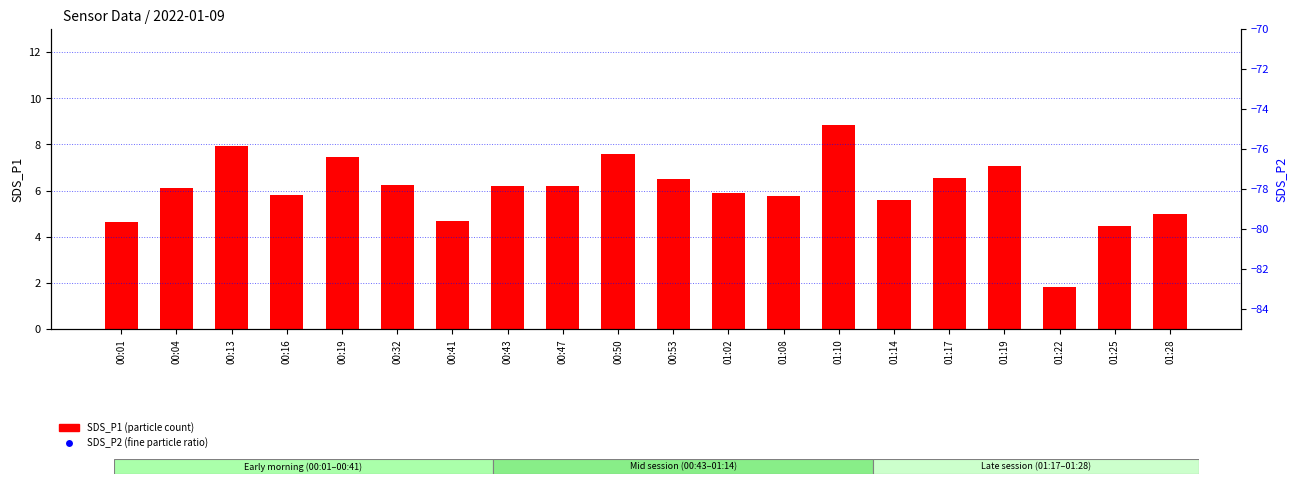

Which series contains the highest Y value?

SDS_P1 (particle count)